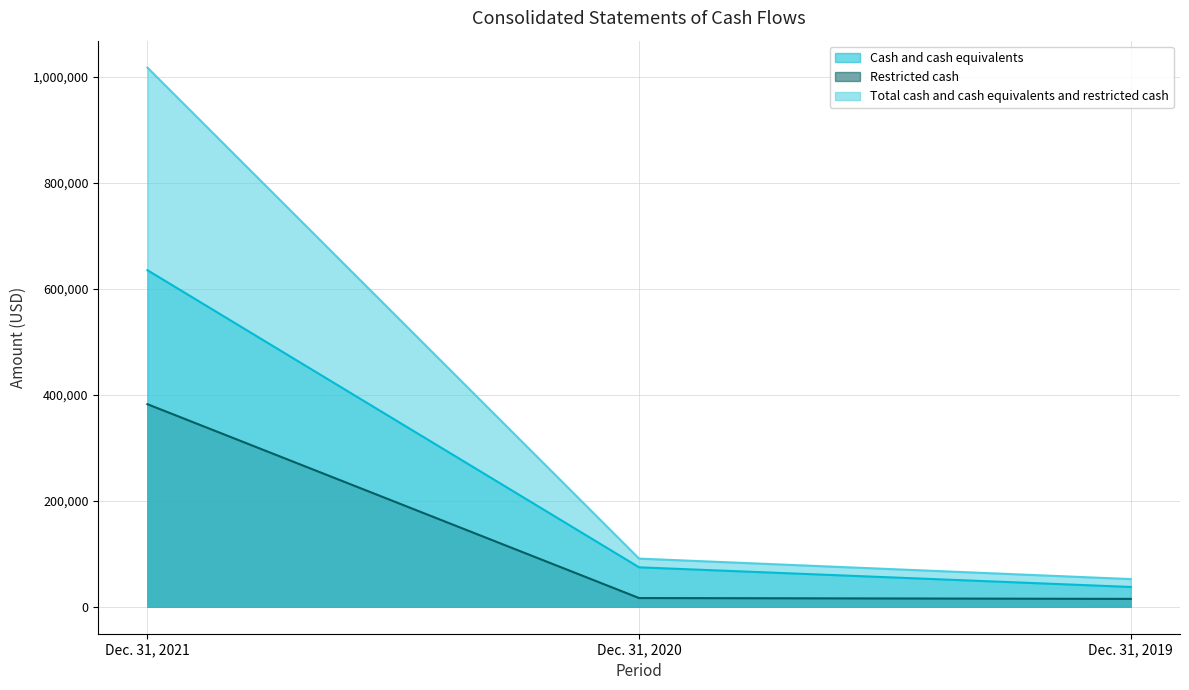

Where does the Restricted cash series first go above 16432?

Dec. 31, 2021